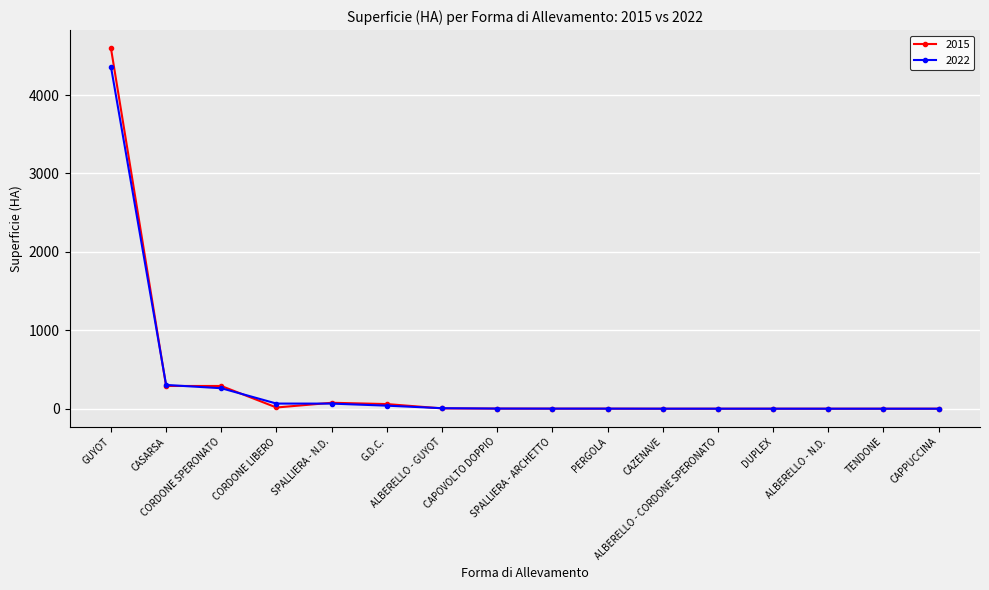

Rank the series by their maximum value, from highest to lowest.

2015, 2022